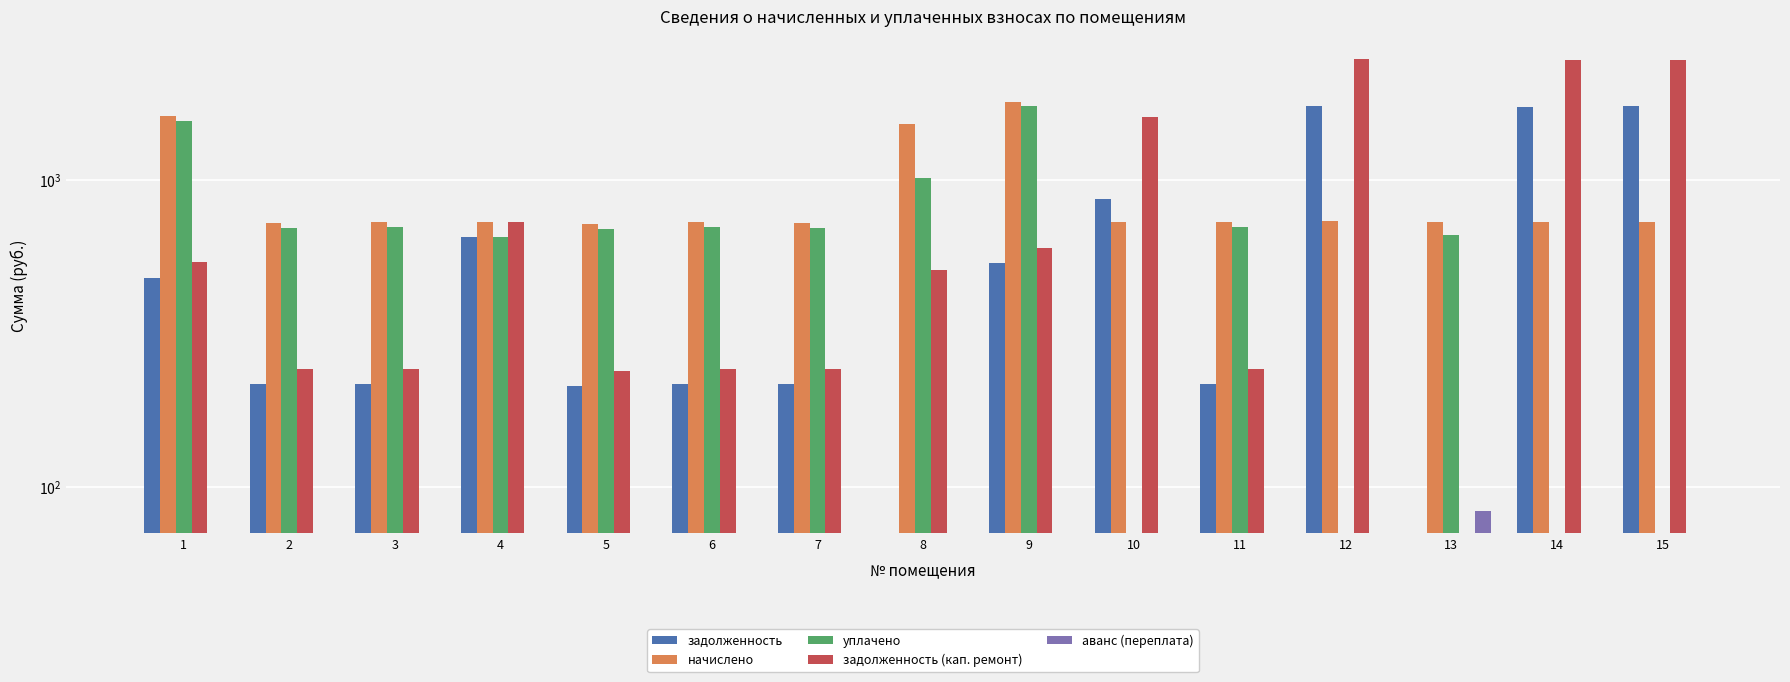

What is the value of the задолженность (кап. ремонт) bar at the 2nd from the left?

241.9